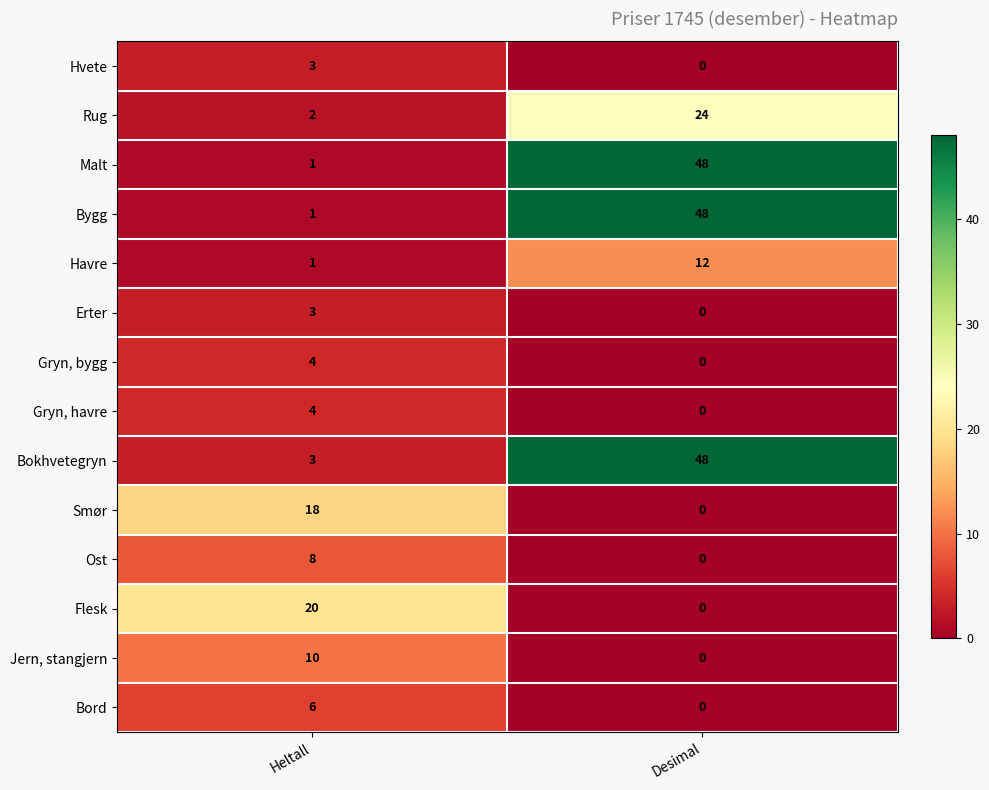

Is it true that Bord equals 0 at Desimal?

True